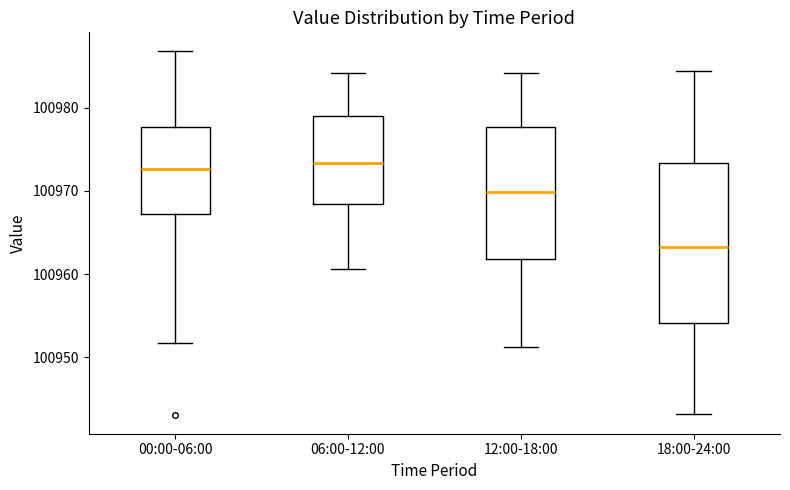

Which box's median line is the lowest?

18:00-24:00